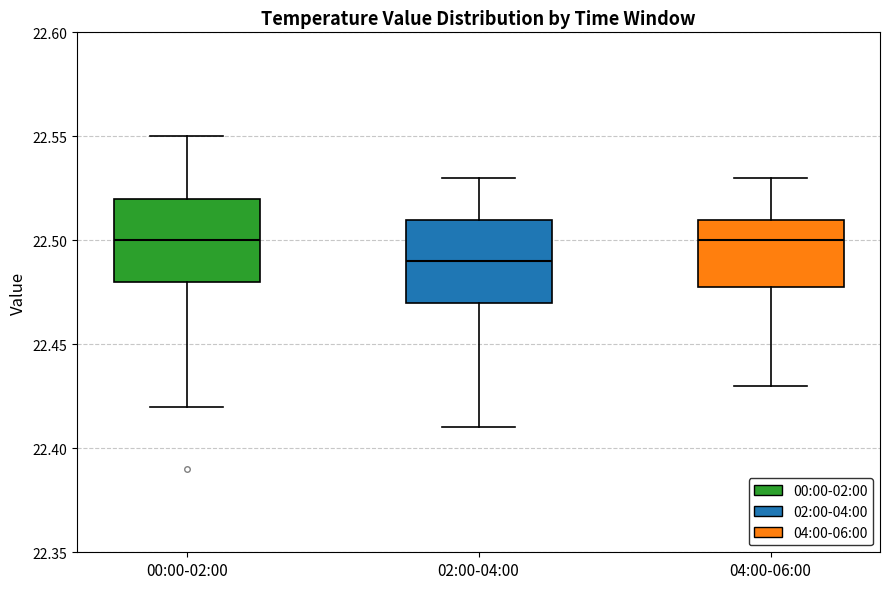

Reading left to right, read every box against the y-axis: the position of its median line, the range the box covers, and the ends of its whiskers. The values are not printed on the chart, so give them approximately, as read against the axis.

00:00-02:00: median 22.50, box 22.48 to 22.52, whiskers 22.42 to 22.55
02:00-04:00: median 22.49, box 22.47 to 22.51, whiskers 22.41 to 22.53
04:00-06:00: median 22.50, box 22.48 to 22.51, whiskers 22.43 to 22.53